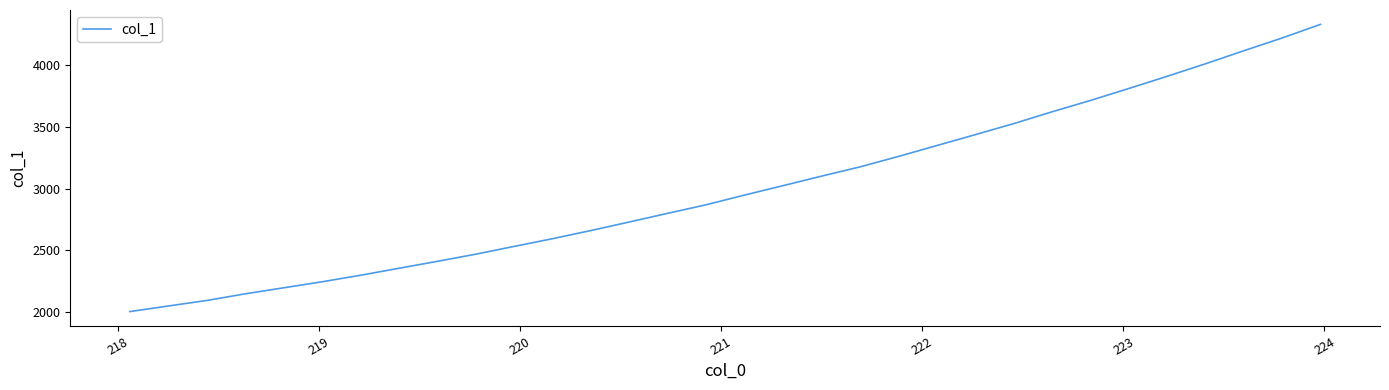

What is the difference between the maximum and minimum values?

2320.9